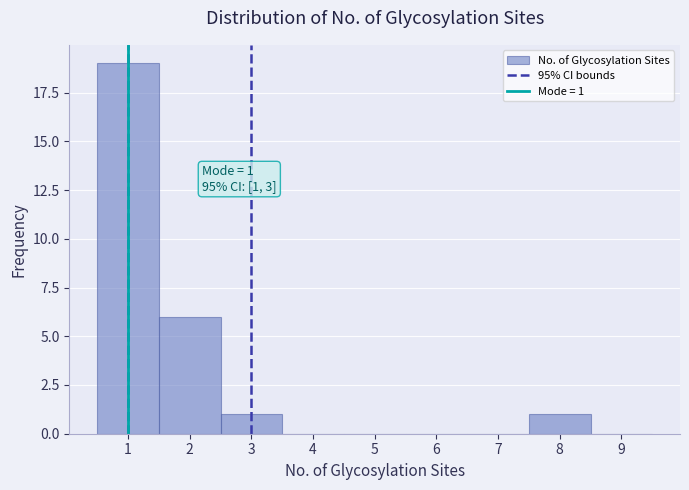

Over which range of the x-axis is the bar tallest?

0.5 to 1.5